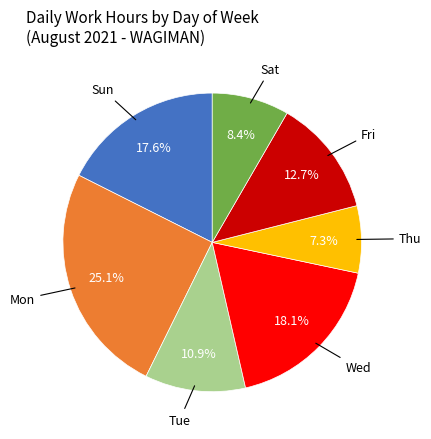

Is there any slice that represents more than half of the pie?

No